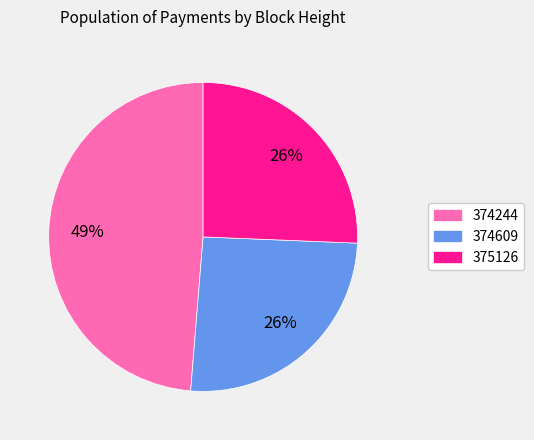

To the nearest percent, what is the difference between the largest and smallest slice percentages?

23%